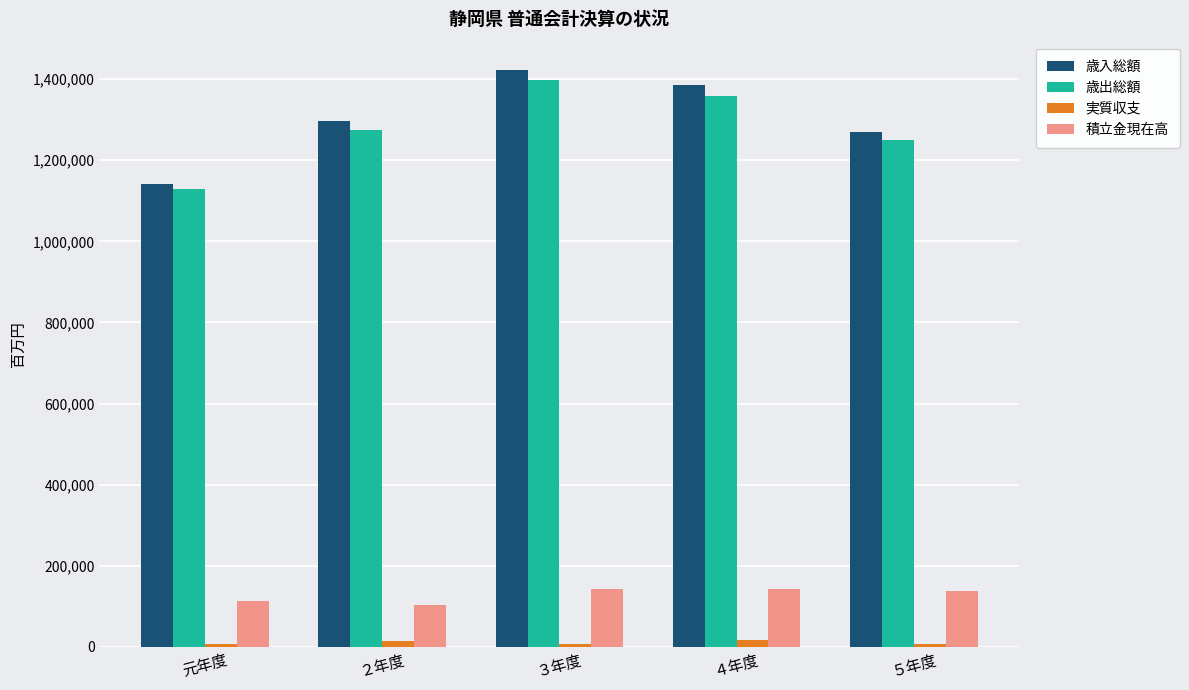

What position from the left is 元年度?

1